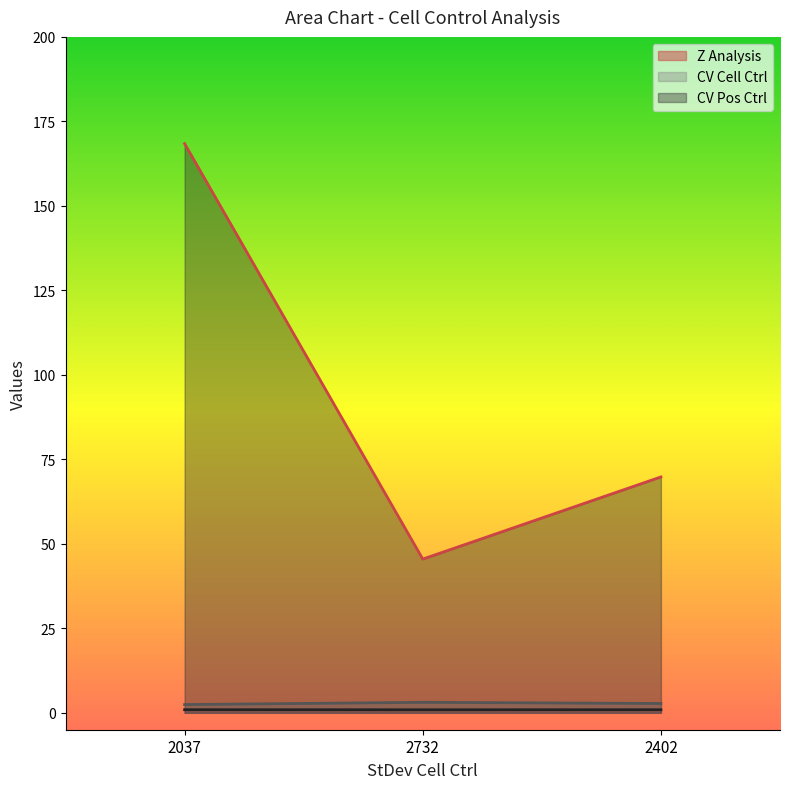

At which category is the sum across all series the highest?

2037